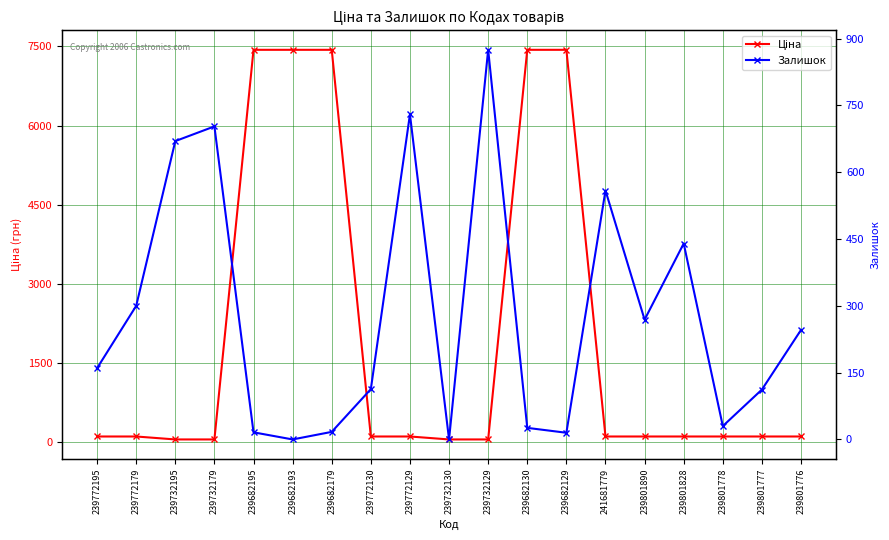

Reading left to right, what are all the values shown in this chart?

Ціна: 239772195=111.7	239772179=111.7	239732195=55.9	239732179=55.9	239682195=7436.2	239682193=7436.2	239682179=7436.2	239772130=111.7	239772129=111.7	239732130=55.9	239732129=55.9	239682130=7436.2	239682129=7436.2	241681779=111.7	239801890=111.7	239801828=111.7	239801778=111.7	239801777=111.7	239801776=111.7
Залишок: 239772195=160.0	239772179=300.0	239732195=670.0	239732179=703.0	239682195=16.0	239682193=0.0	239682179=17.0	239772130=113.0	239772129=730.0	239732130=0.0	239732129=875.0	239682130=26.0	239682129=15.0	241681779=559.0	239801890=269.0	239801828=440.0	239801778=30.0	239801777=112.0	239801776=246.0